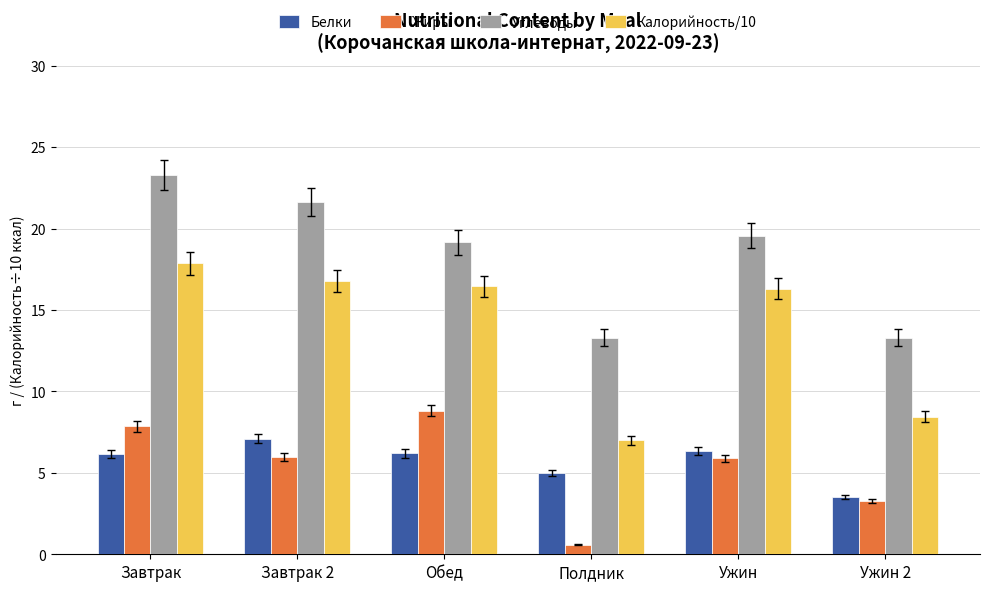

Which label corresponds to the largest value in the chart?

Завтрак